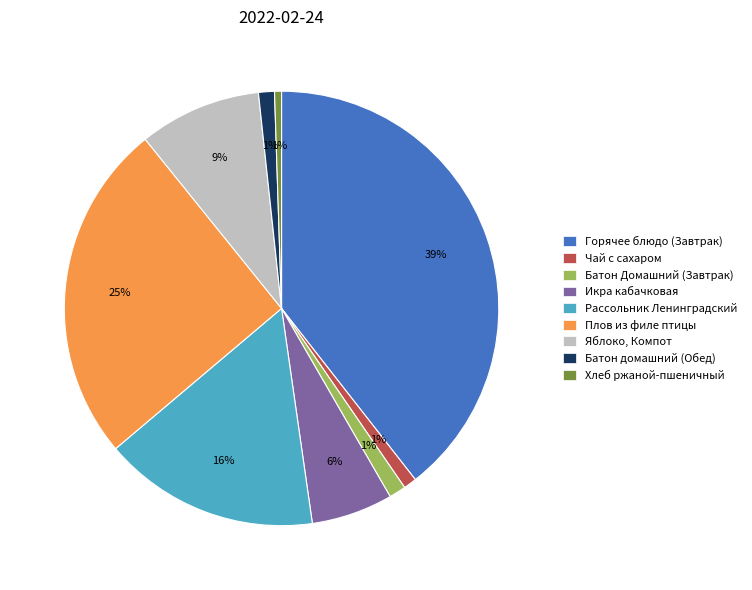

True or false: Икра кабачковая accounts for 6% of the total.

True